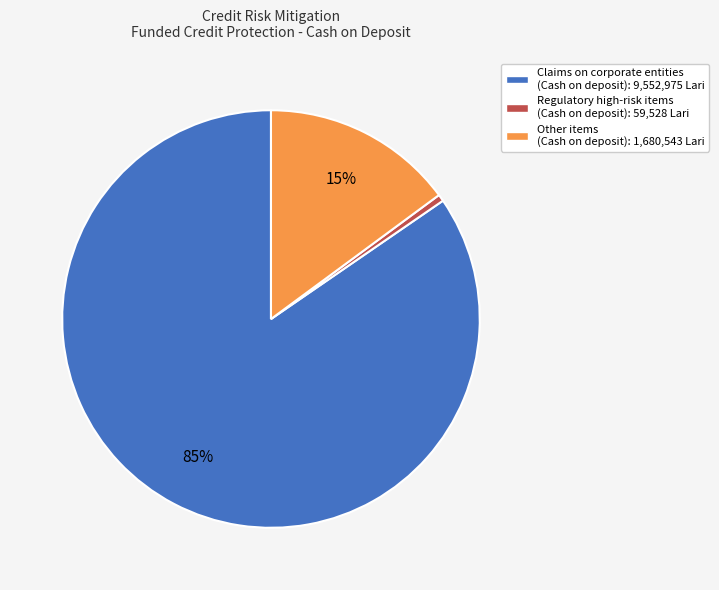

Is the sum of Regulatory high-risk items (Cash on deposit): 59,528 Lari and Claims on corporate entities (Cash on deposit): 9,552,975 Lari greater than half?

Yes